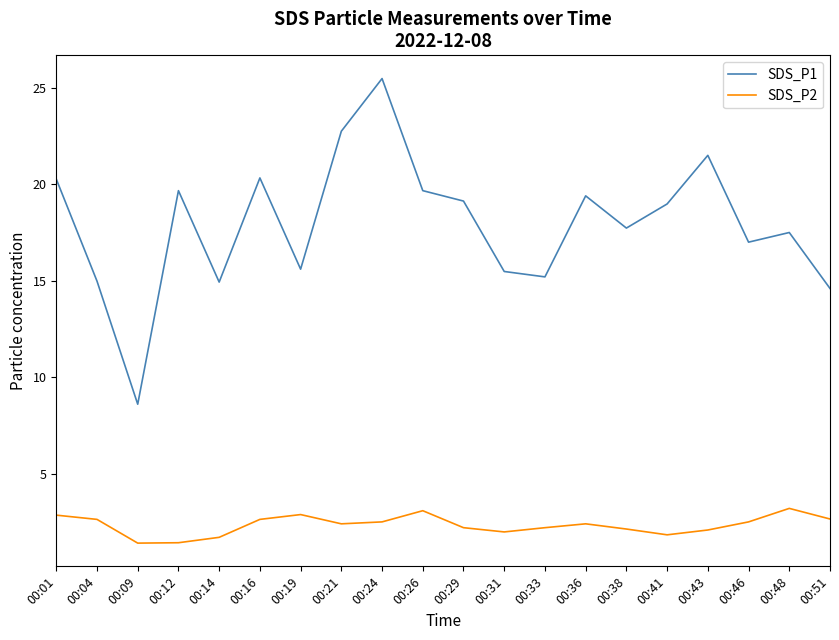

True or false: SDS_P1 has more than 2 interior local peaks.

True